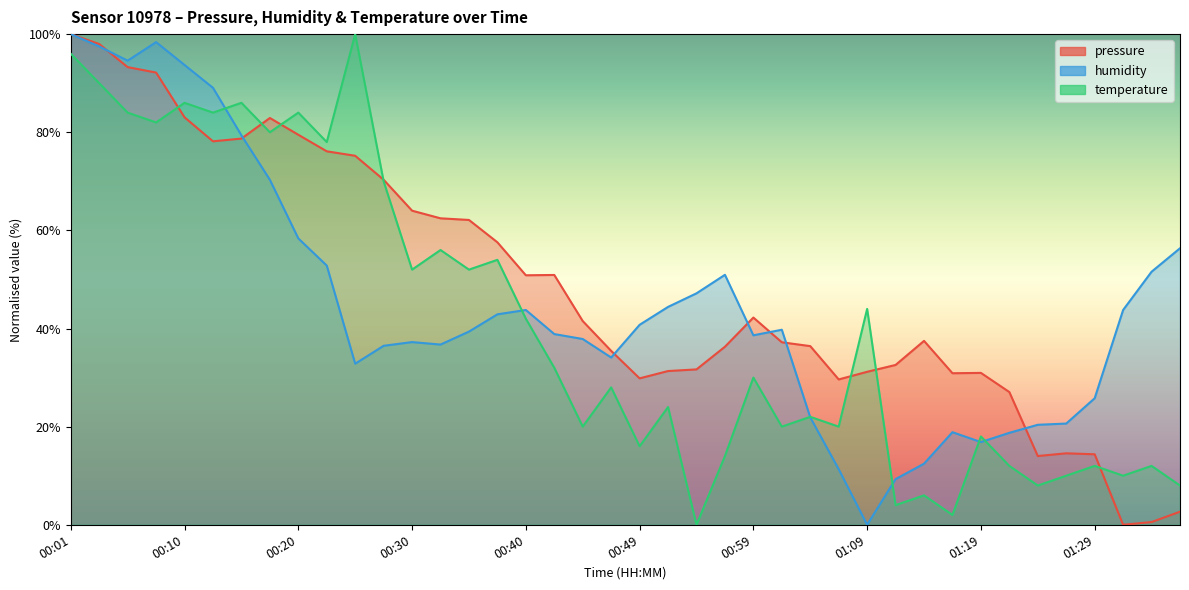

Between 00:01 and 01:26, which is larger?

00:01